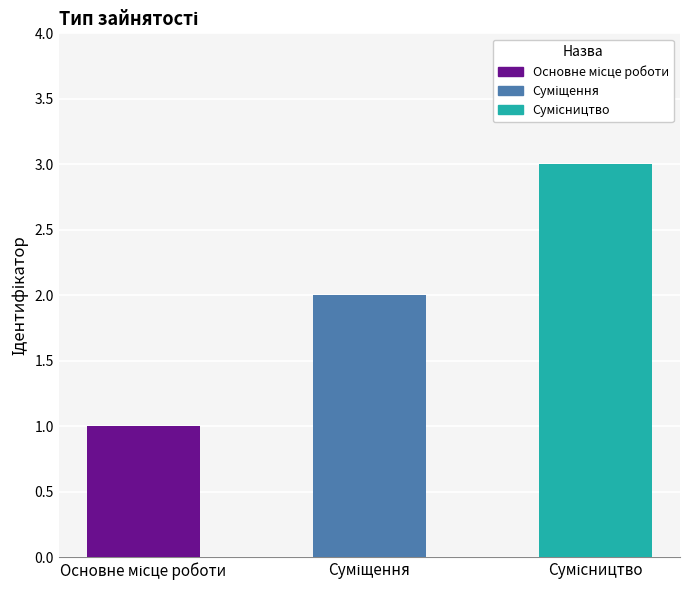

What is the sum of all values?

6